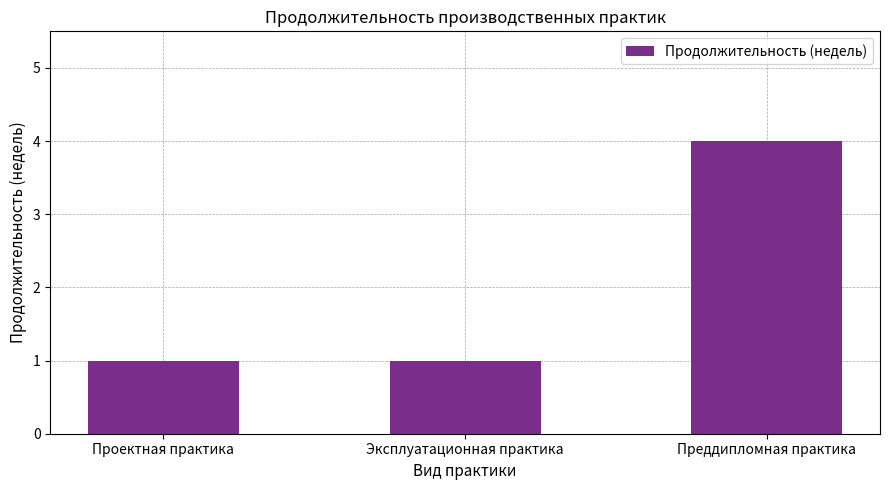

What is the difference between the maximum and minimum values?

3